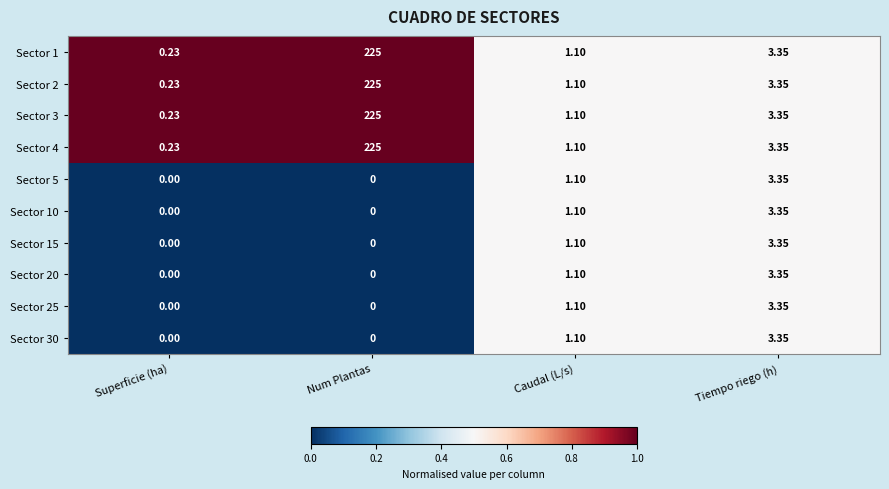

Which label corresponds to the largest value in the chart?

Num Plantas